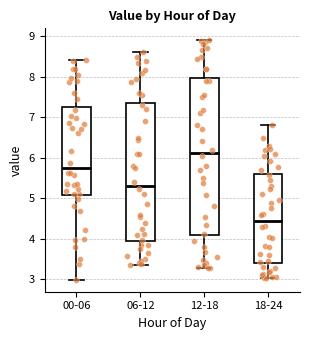

Which box is the tallest, from its lower edge to its upper edge?

12-18